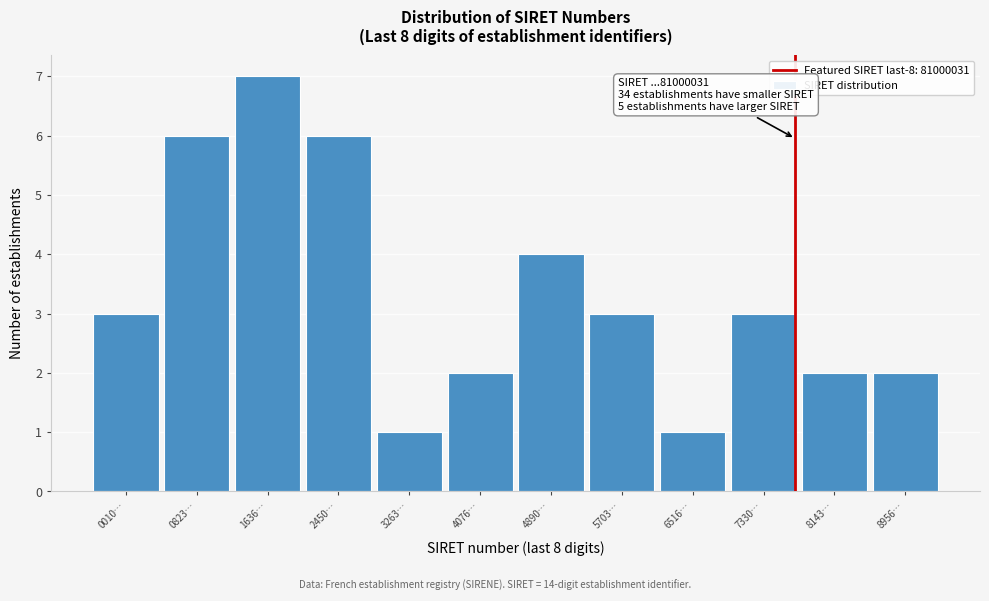

Reading left to right, what are all the values shown in this chart?

0010…=3	0823…=6	1636…=7	2450…=6	3263…=1	4076…=2	4890…=4	5703…=3	6516…=1	7330…=3	8143…=2	8956…=2